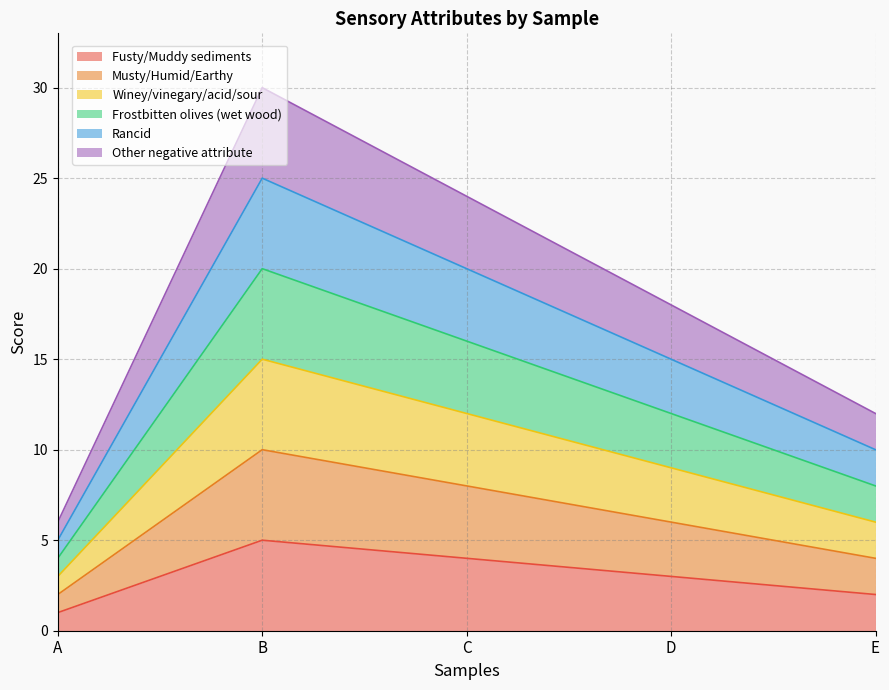

Which has a higher value, C or B?

B